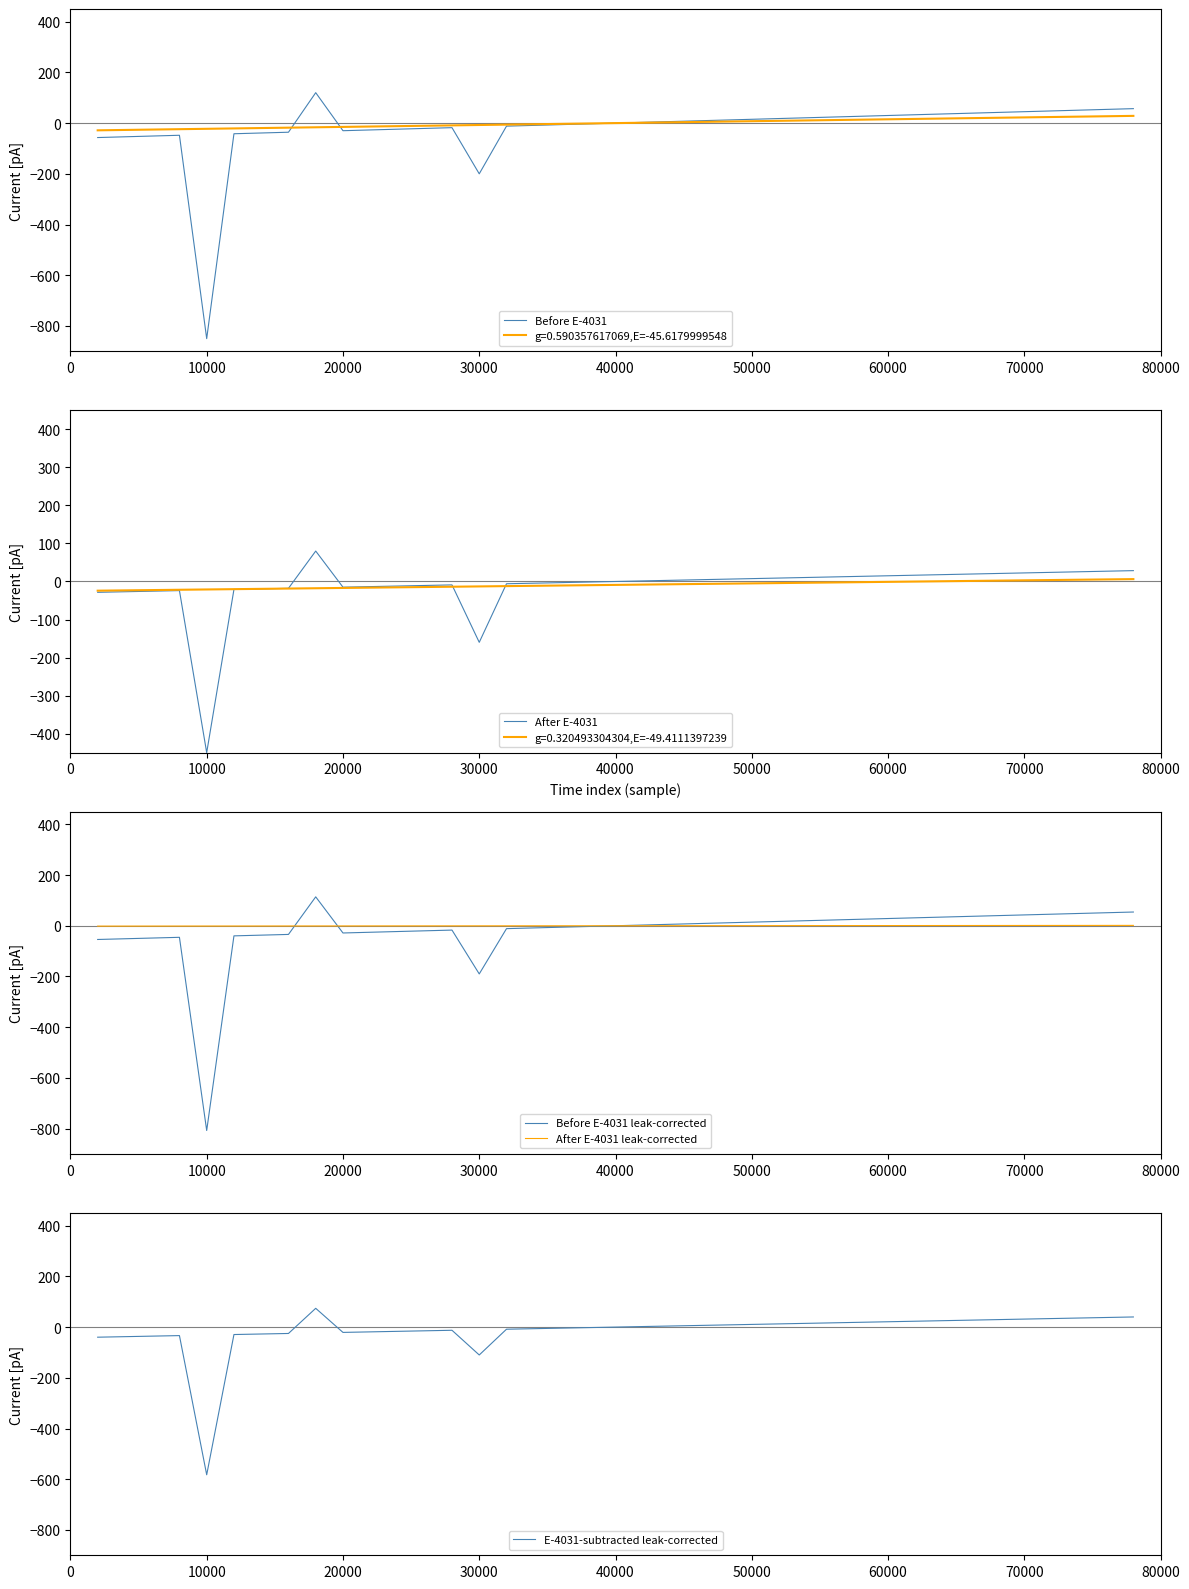

Which category has the lowest value in the Before E-4031 leak-corrected series?

10000